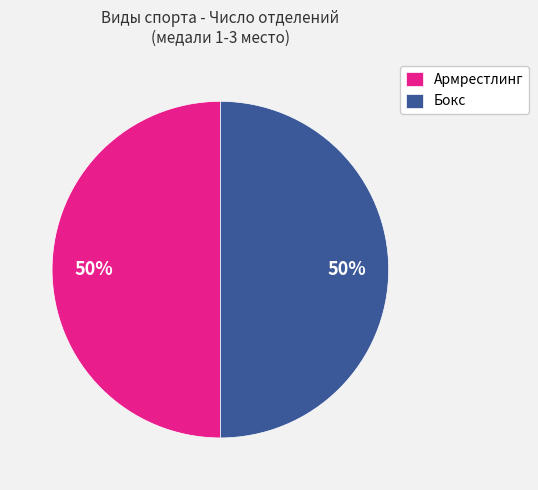

To the nearest percent, what percentage of the pie is Бокс?

50%